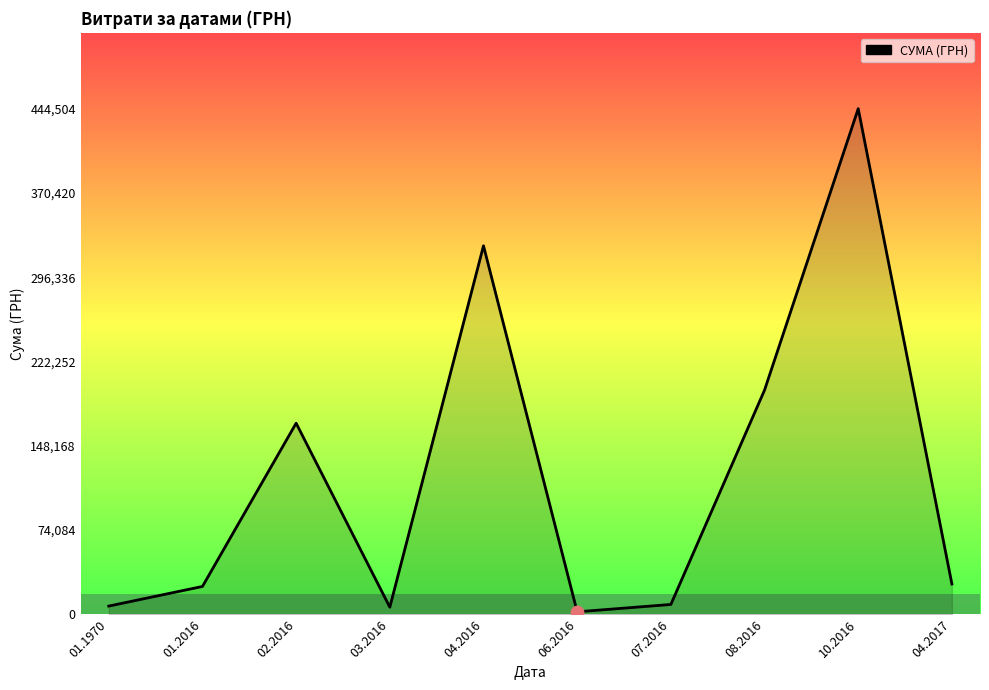

What is the change in value from 01.1970 to 07.2016?

+1427.1